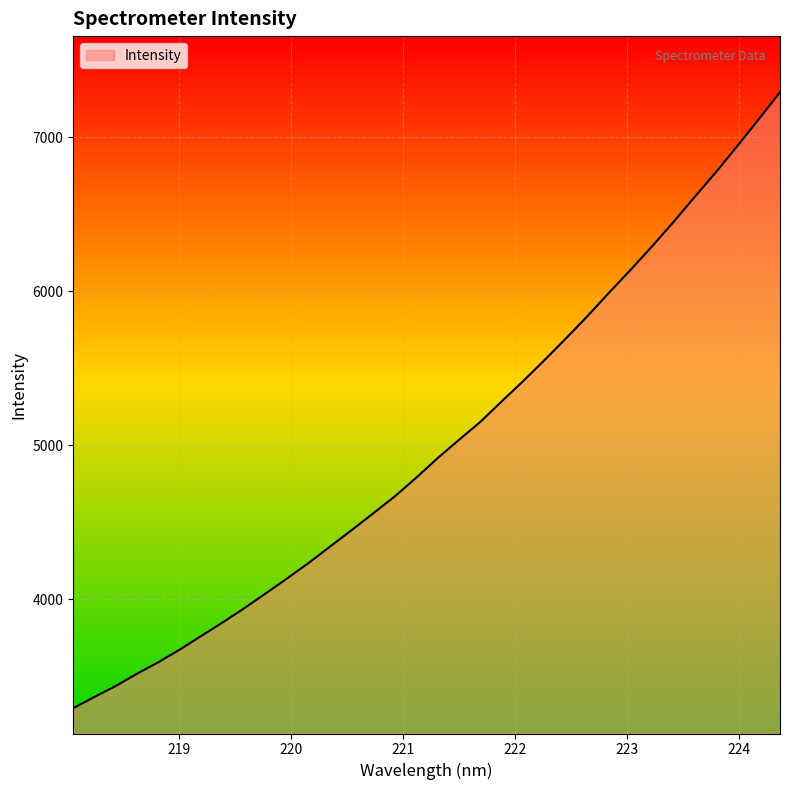

How many distinct data groups are displayed?

1